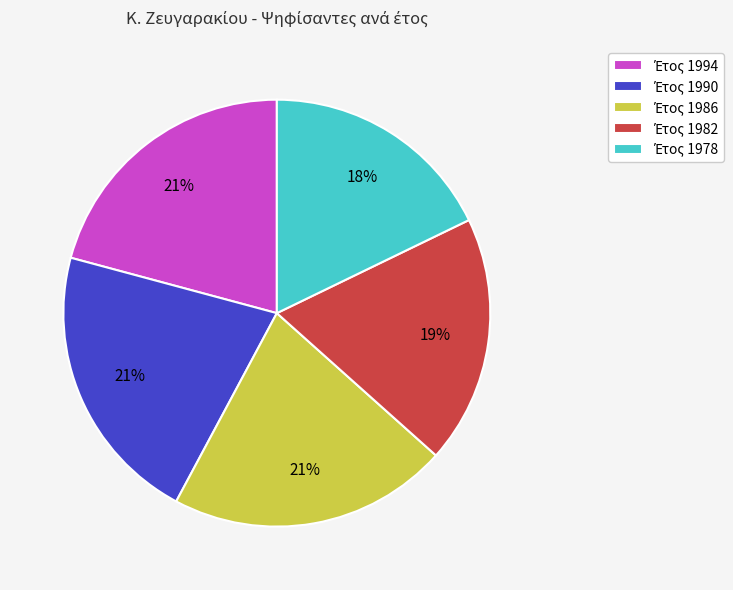

To the nearest percent, what is the average slice percentage?

20%